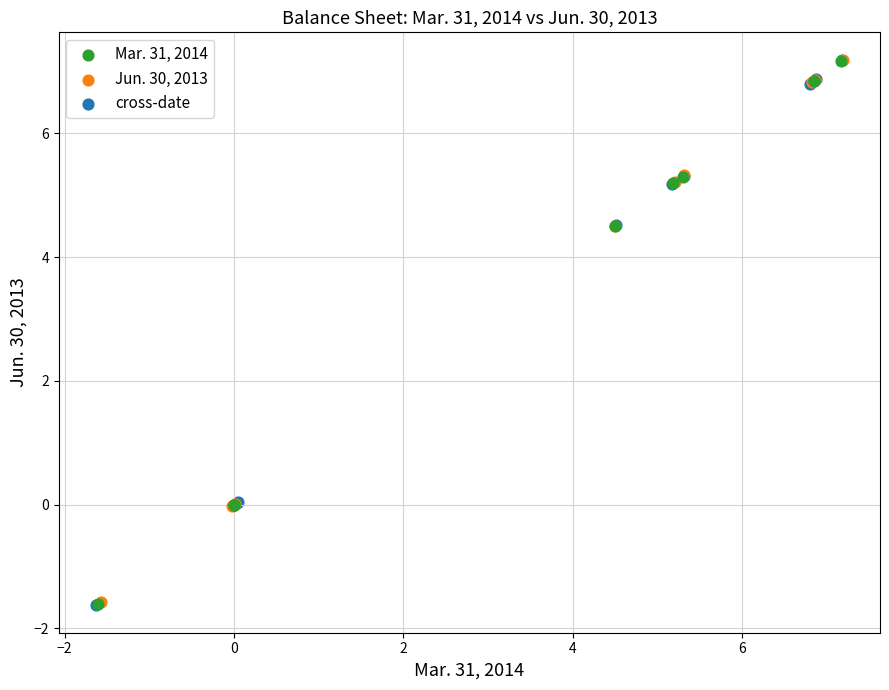

What are all the series names shown in the legend?

Mar. 31, 2014, Jun. 30, 2013, cross-date